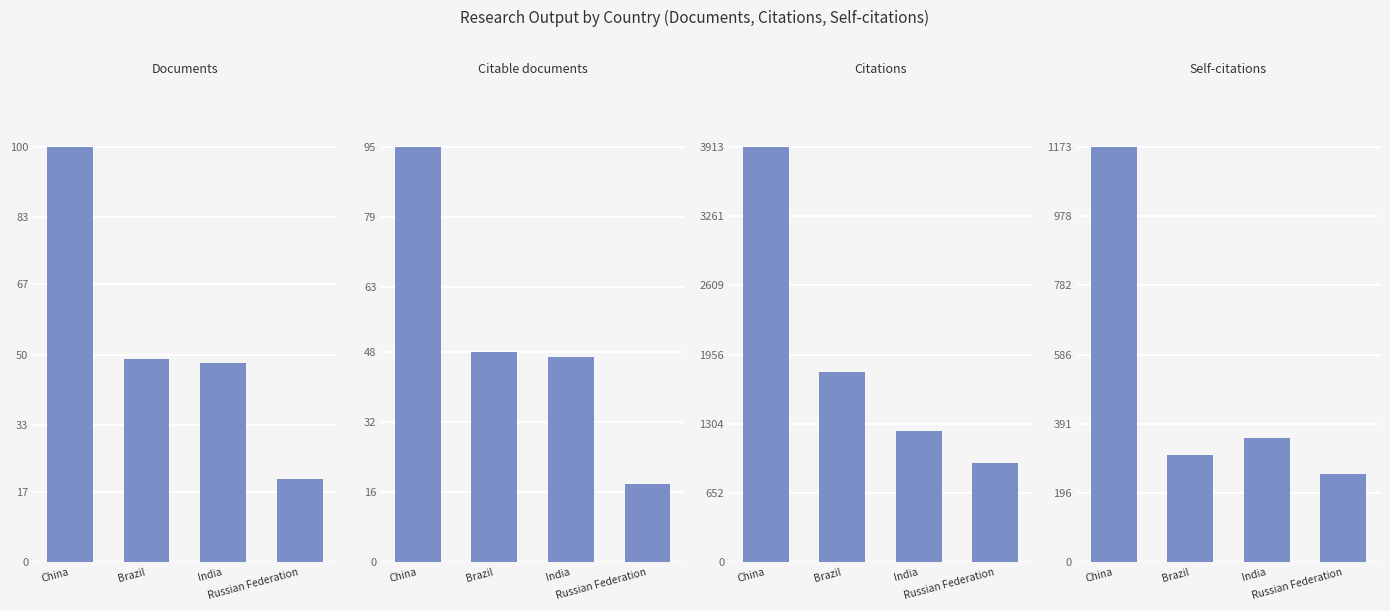

What is the lowest value of the Self-citations series?

250